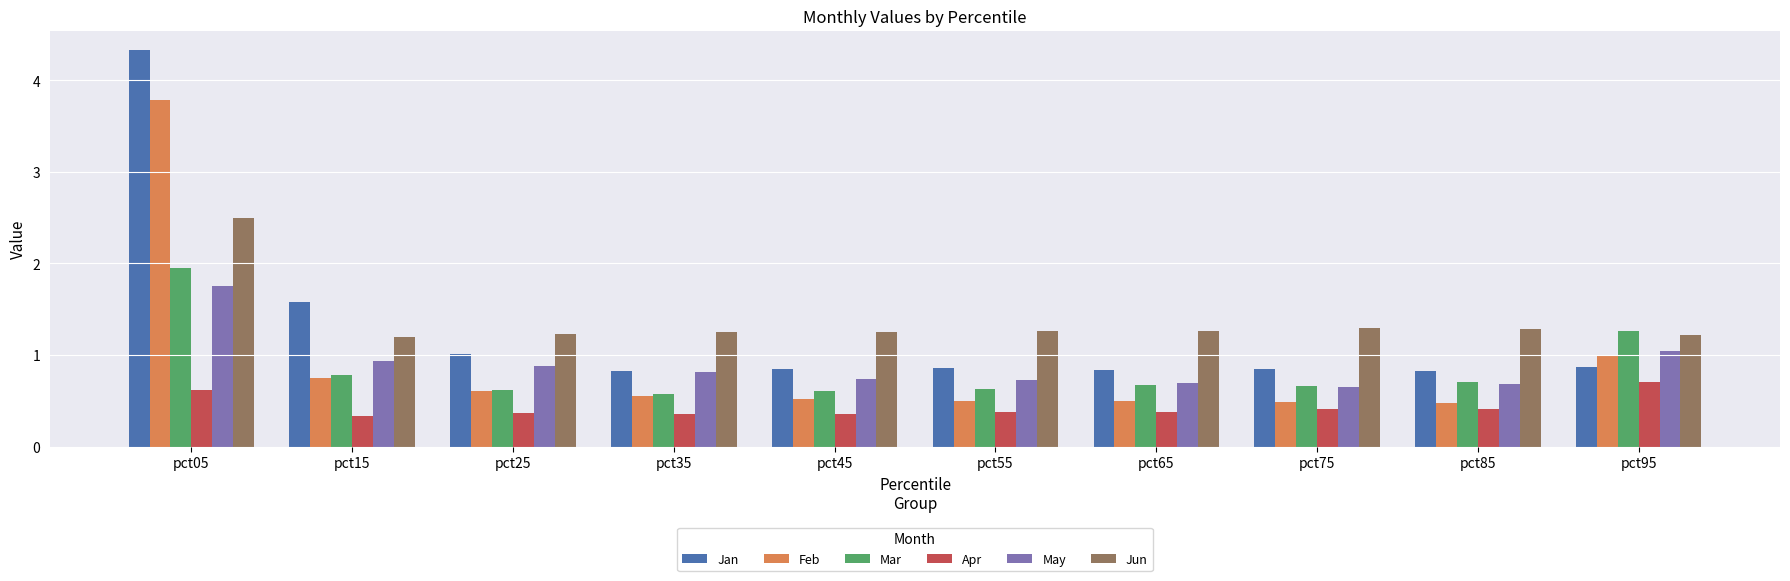

What is the maximum value shown in the chart?

4.3